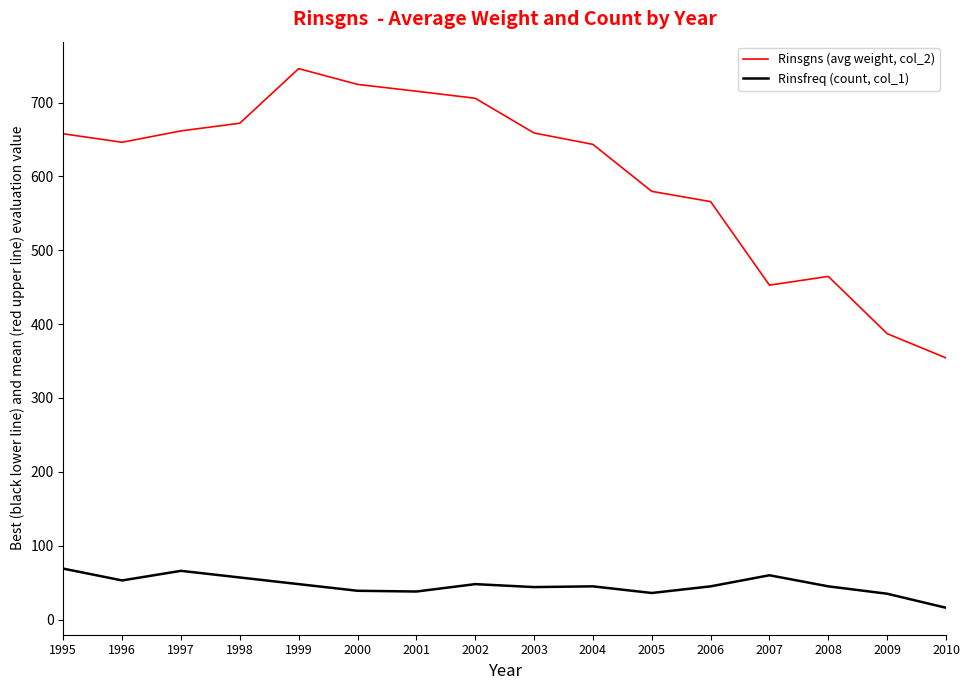

Between 2003 and 2007, which series saw the biggest shift?

Rinsgns (avg weight, col_2)